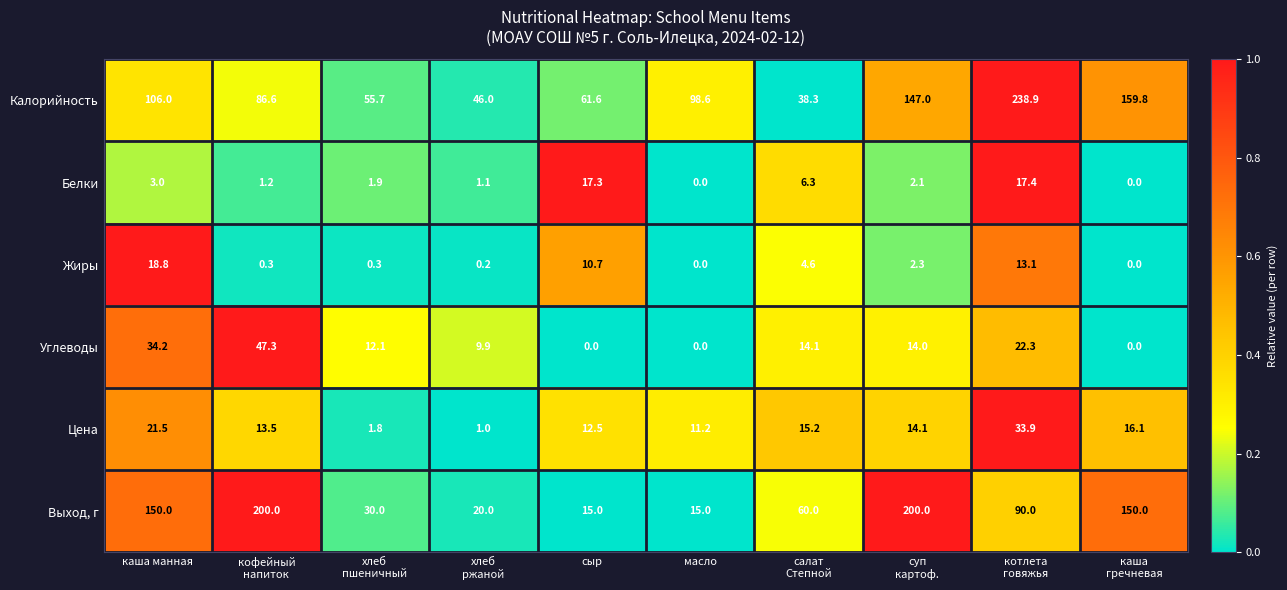

At сыр, list the series in order from largest to smallest.

Калорийность, Белки, Выход, г, Цена, Жиры, Углеводы